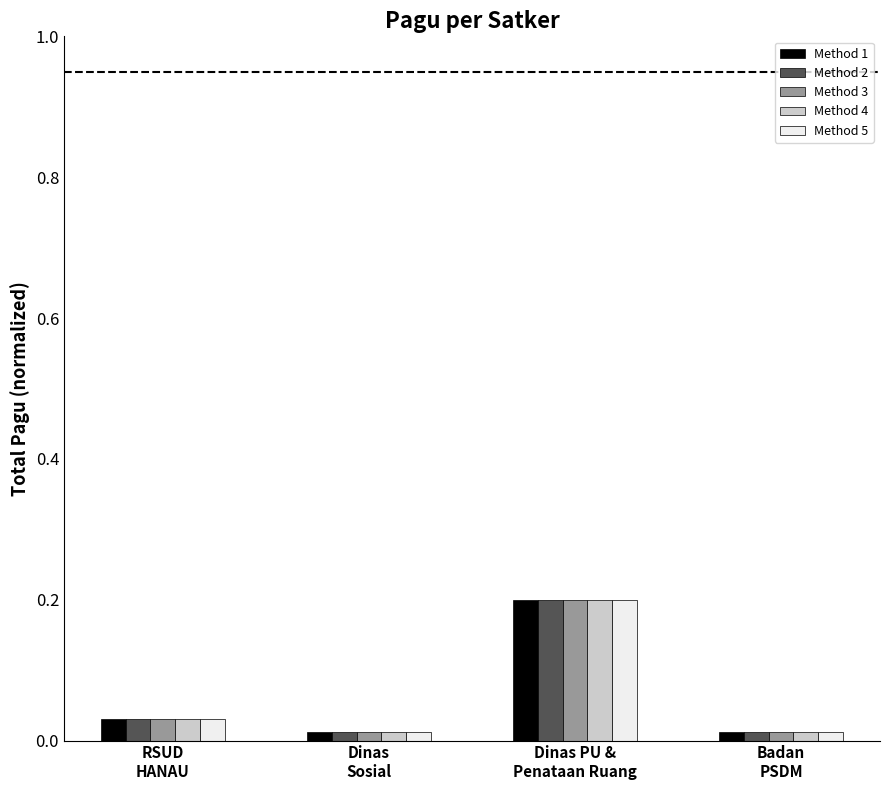

At how many categories does at least one series exceed 0?

4